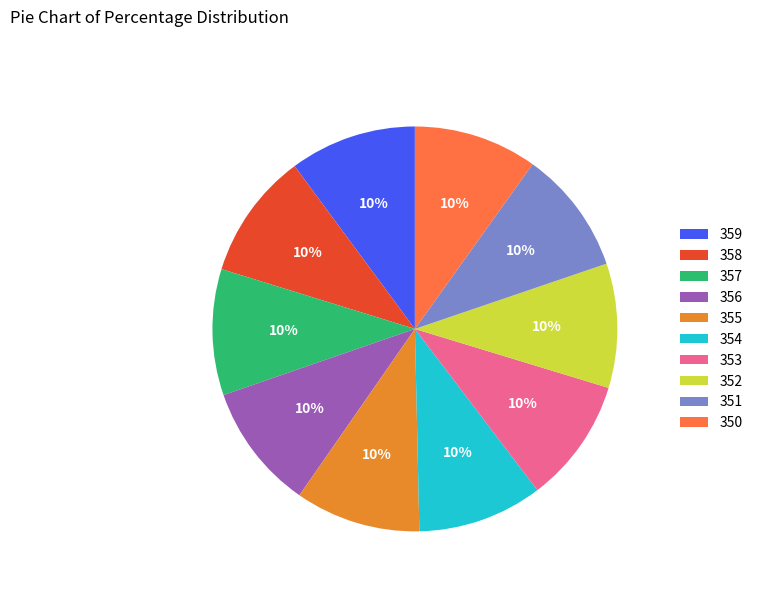

What is the ratio of the value at 353 to the value at 359?

1.0